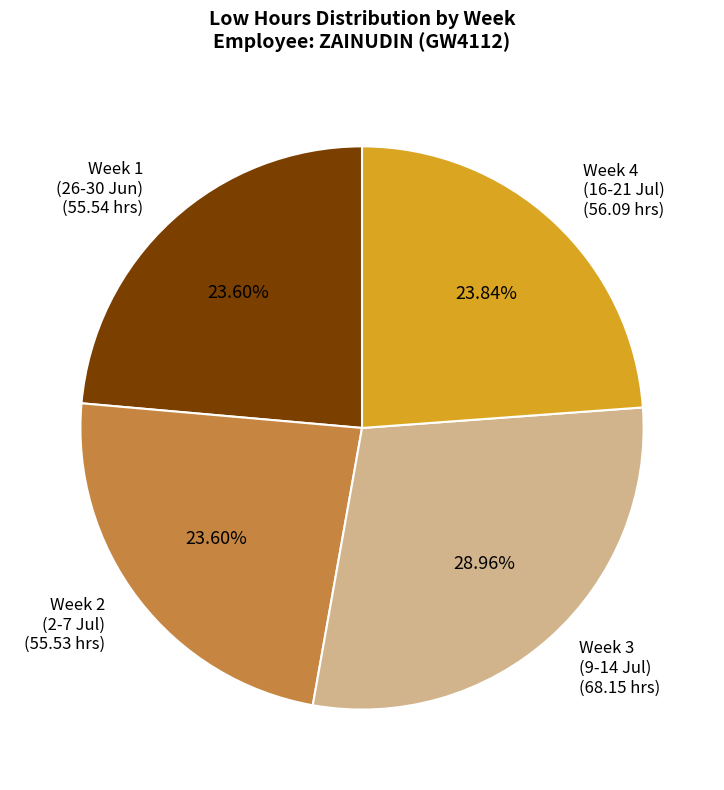

Combined, do Week 1 (26-30 Jun) (55.54 hrs) and Week 3 (9-14 Jul) (68.15 hrs) account for over 50%?

Yes